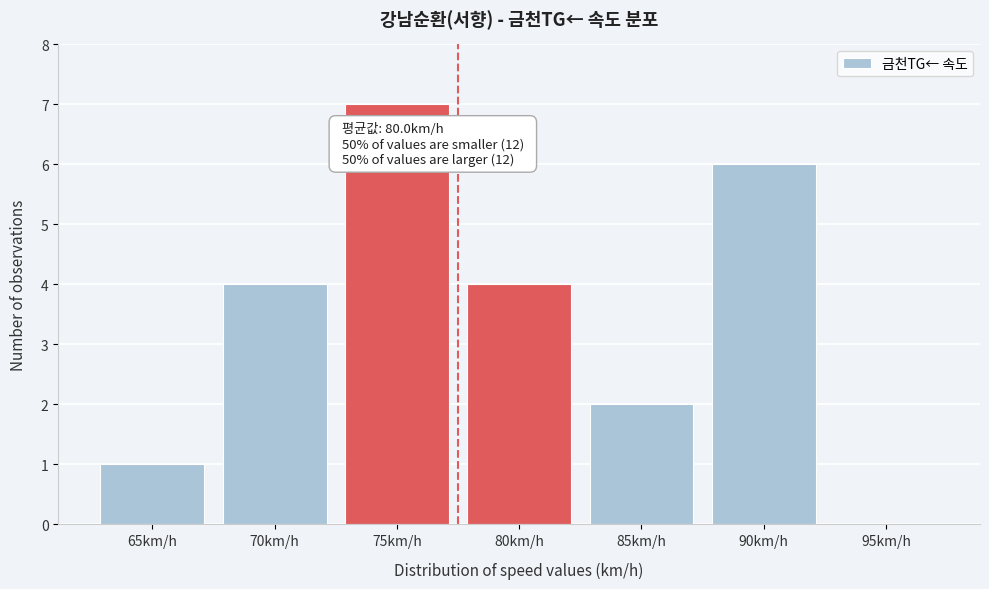

Reading right to left, list all the values displayed in this chart.

95km/h=0	90km/h=6	85km/h=2	80km/h=4	75km/h=7	70km/h=4	65km/h=1